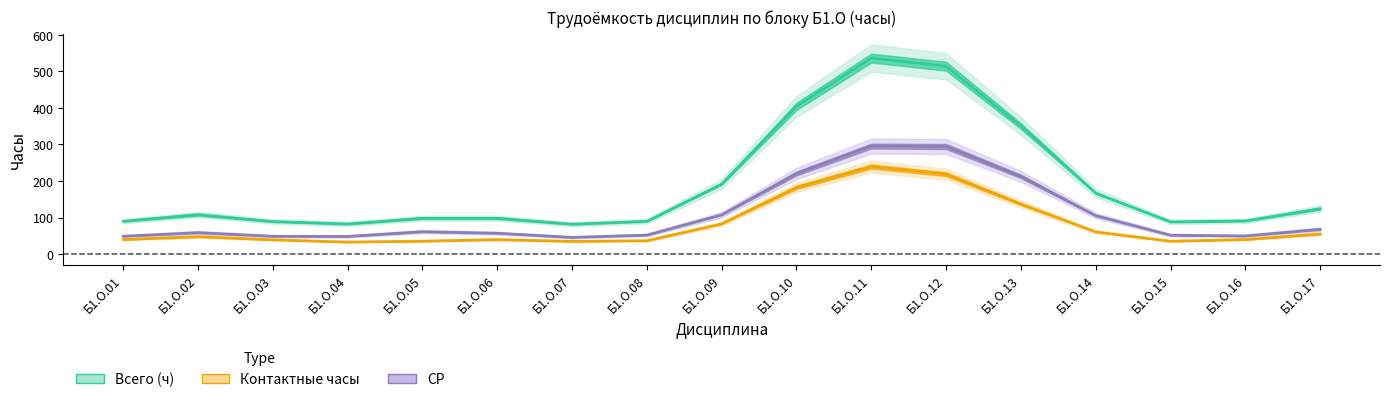

How many interior local valleys does the Контактные часы series have?

3